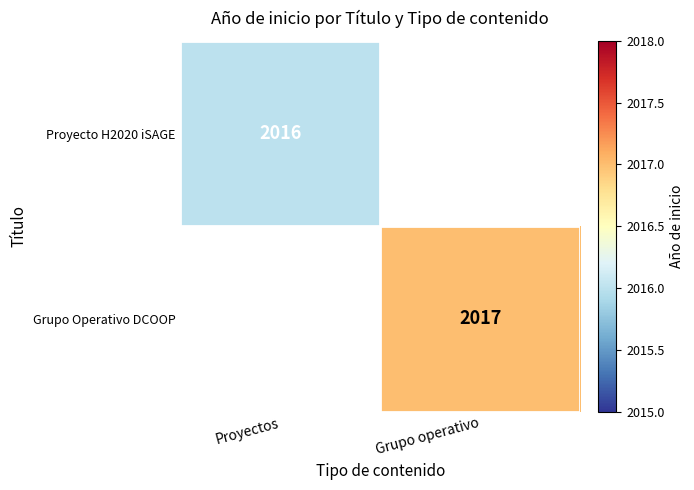

The value of Grupo Operativo DCOOP at Grupo operativo is 3160.5. True or false?

False